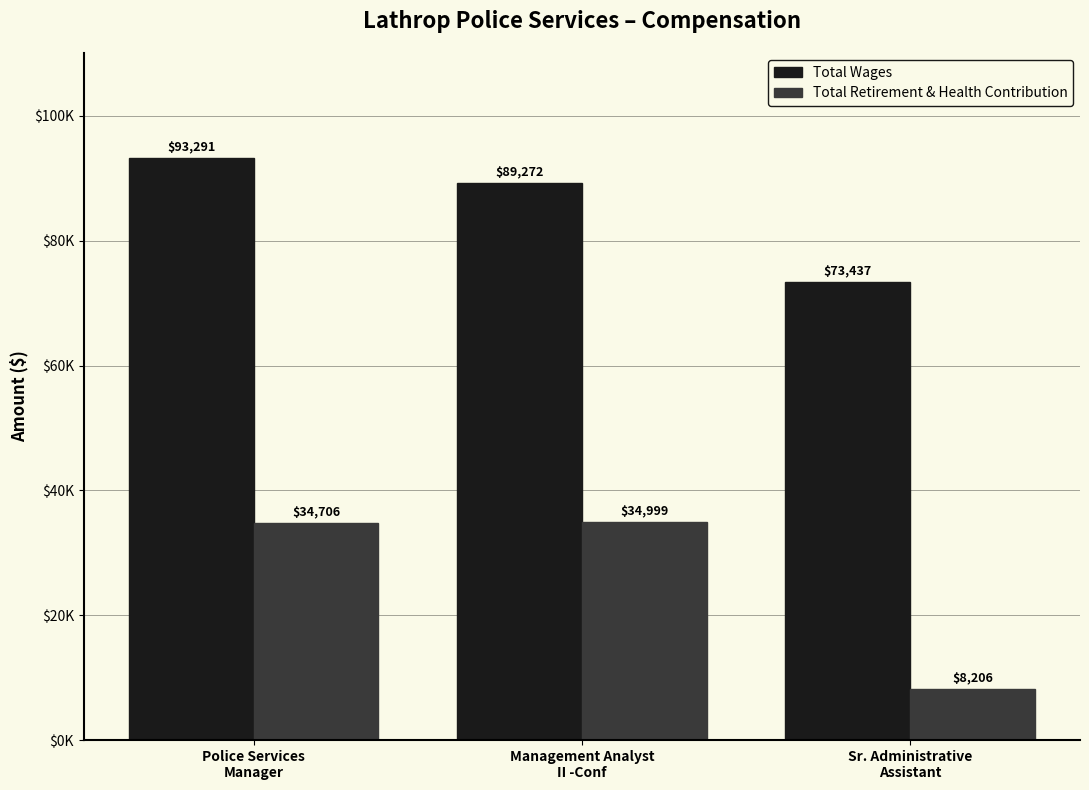

What are all the series names shown in the legend?

Total Wages, Total Retirement & Health Contribution